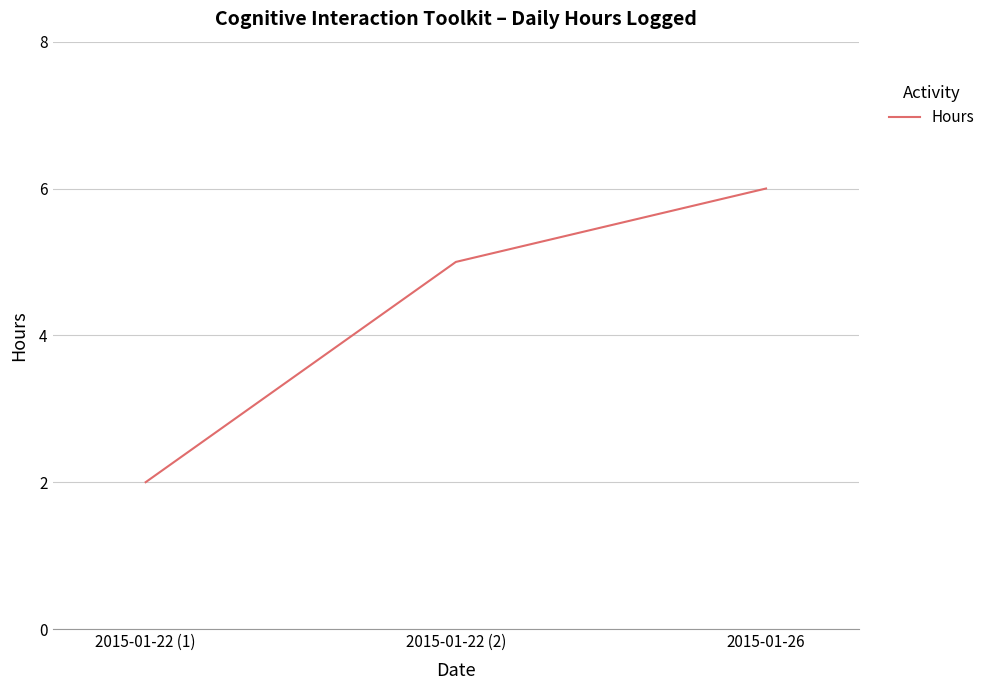

What is the change in value from 2015-01-22 (1) to 2015-01-22 (2)?

+3